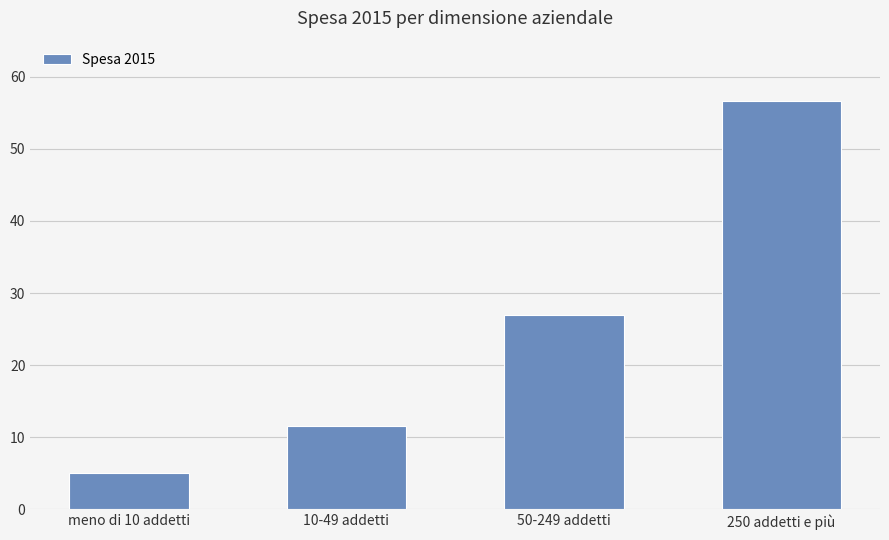

Reading left to right, what are all the values shown in this chart?

meno di 10 addetti=5.0	10-49 addetti=11.6	50-249 addetti=26.9	250 addetti e più=56.6